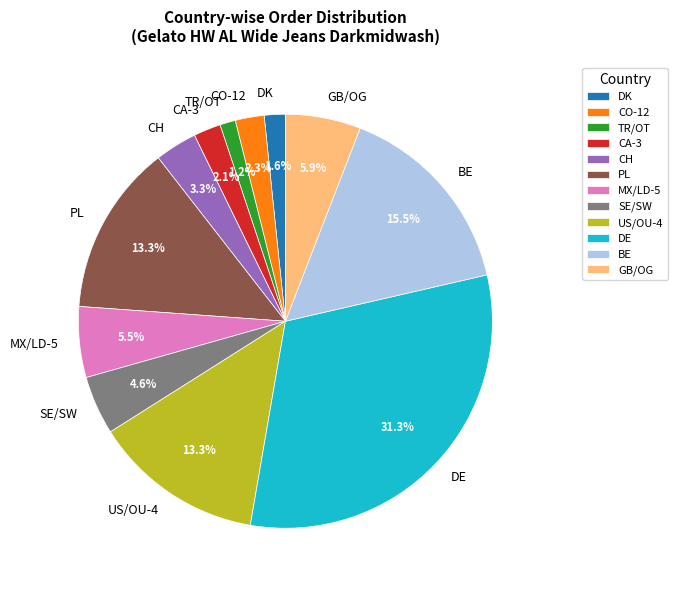

To the nearest percent, what portion does DE represent?

31%